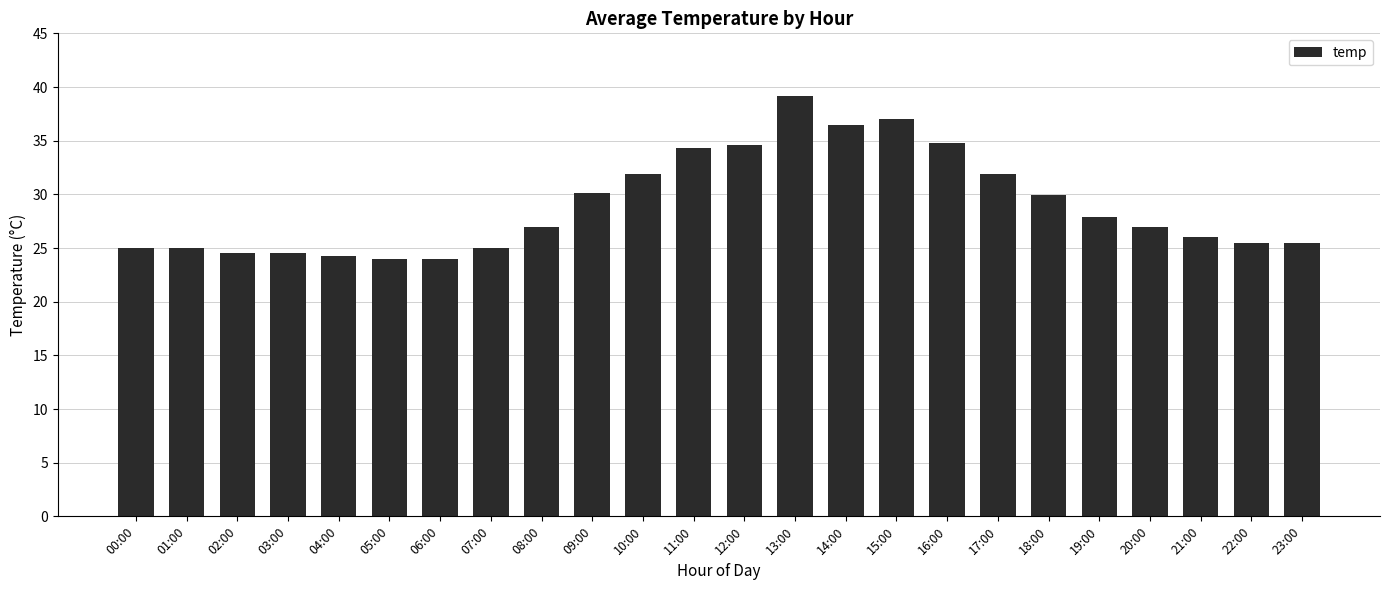

What is the value of the 23rd bar from the left?

25.5